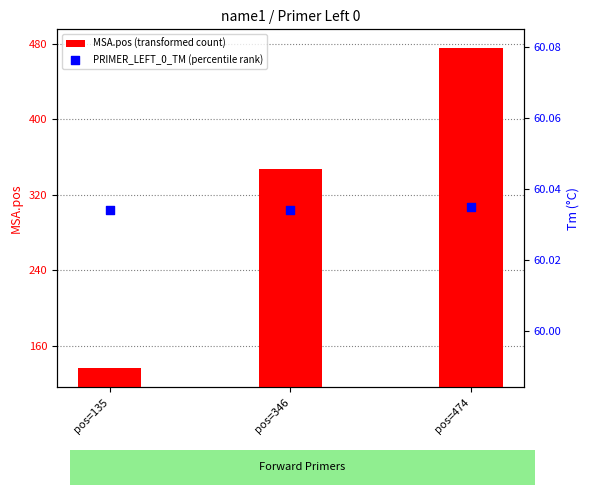

What is the total value across all series at pos=474?

535.0